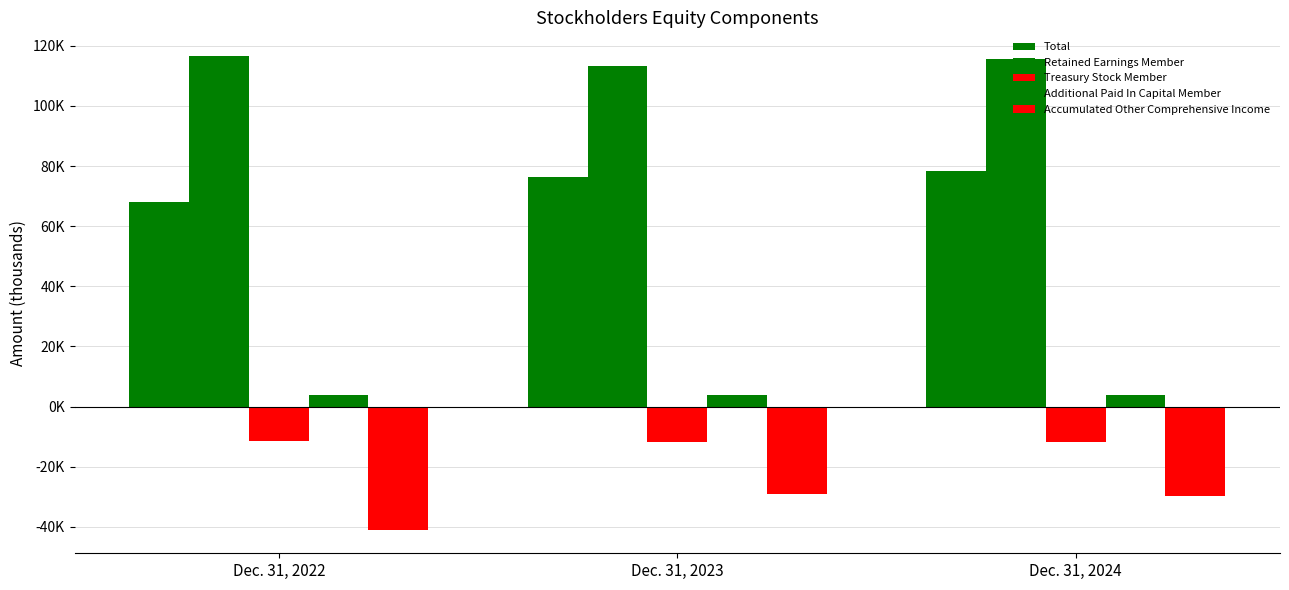

The value of Treasury Stock Member at Dec. 31, 2024 is -19445. True or false?

False